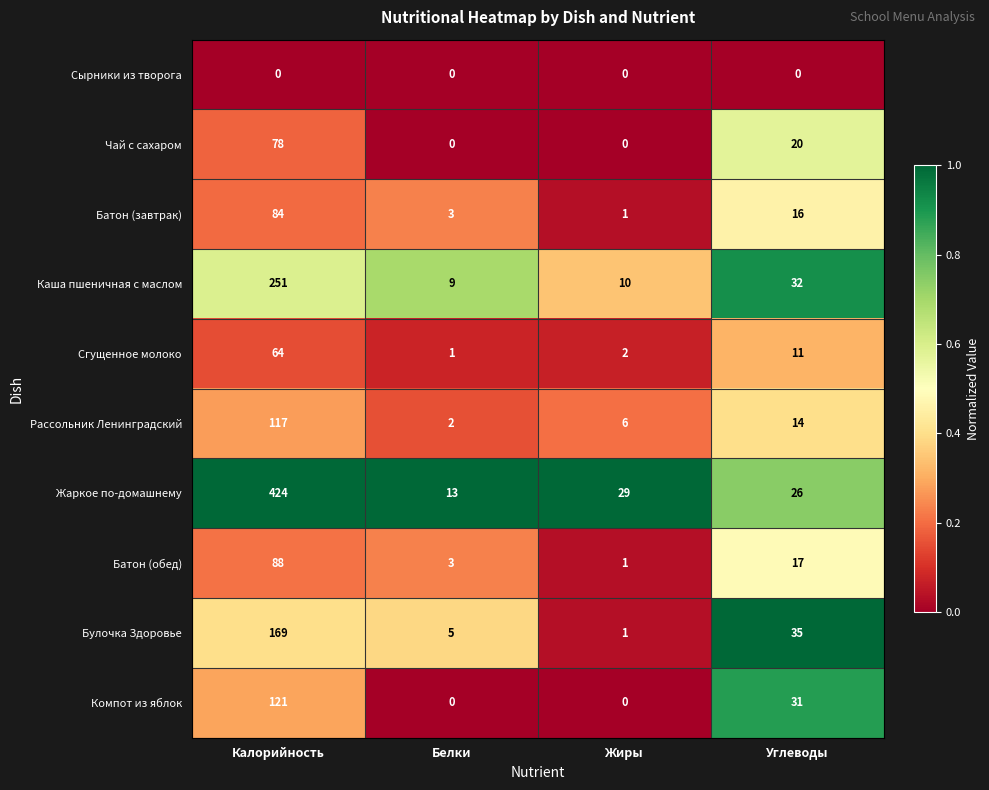

What is the greatest value displayed?

424